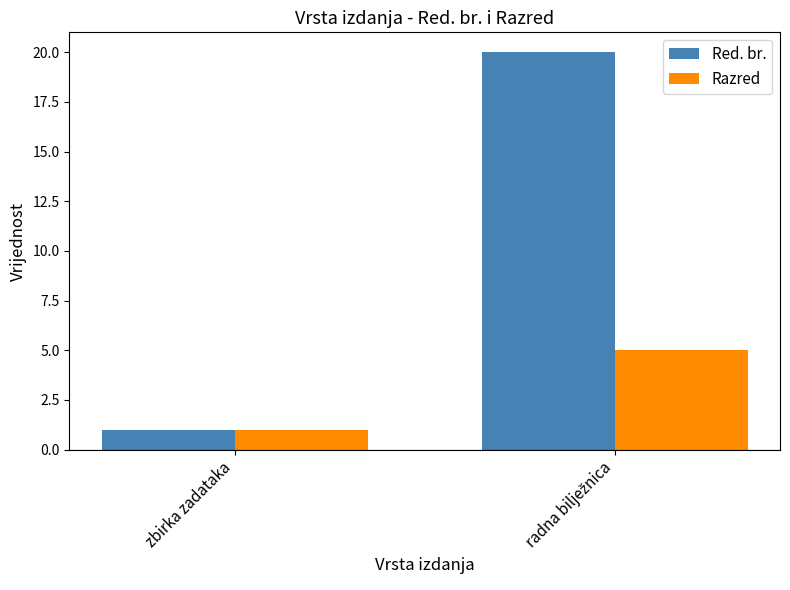

The value of Razred at zbirka zadataka is 2. True or false?

False